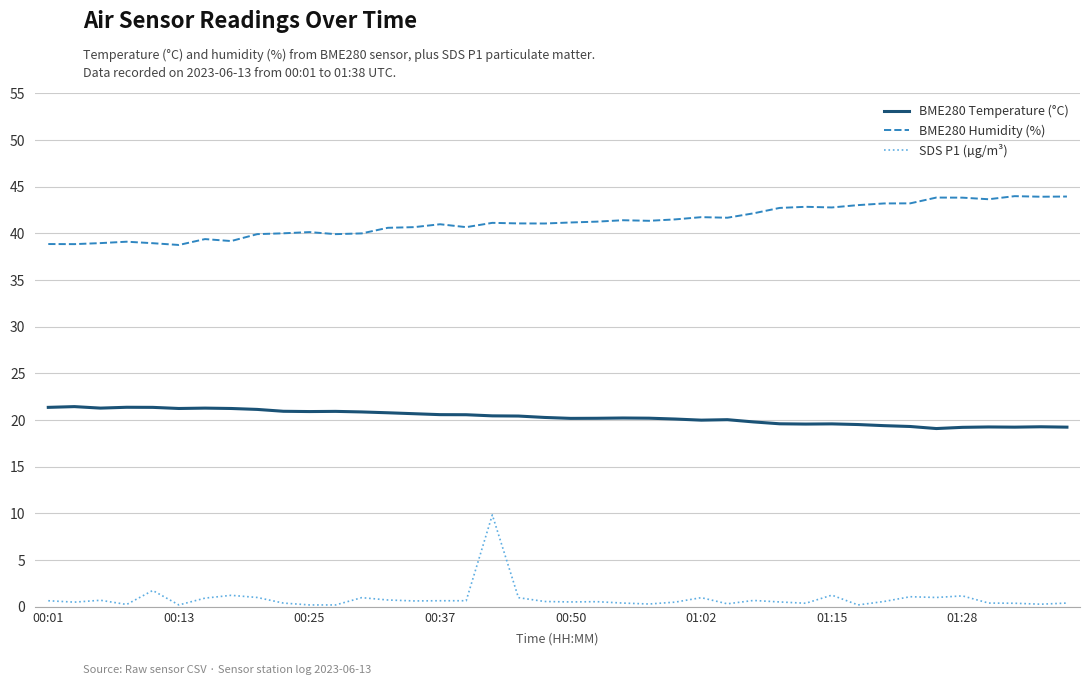

True or false: BME280 Temperature (°C) and BME280 Humidity (%) intersect in this chart.

False